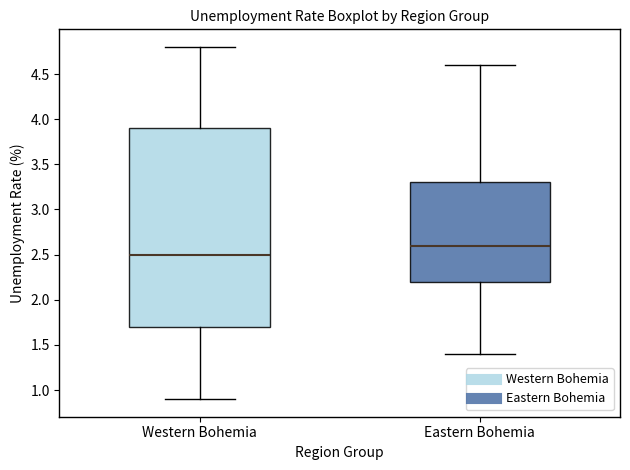

Which box has the highest median line?

Eastern Bohemia